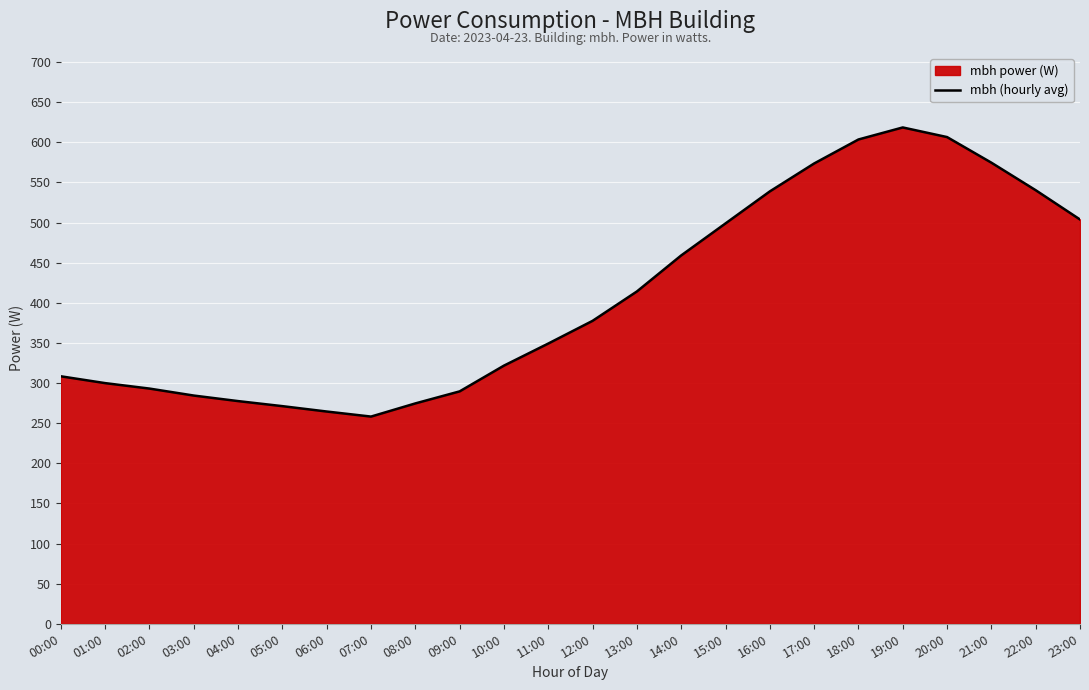

What is the difference between the second highest and minimum values?

348.3